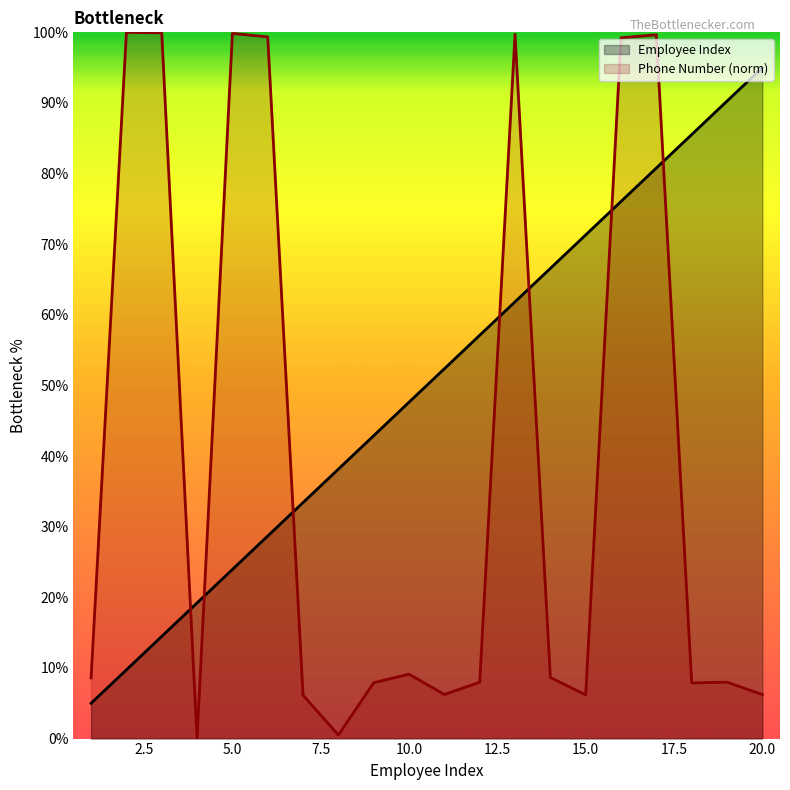

Which category has the highest value across all series?

2